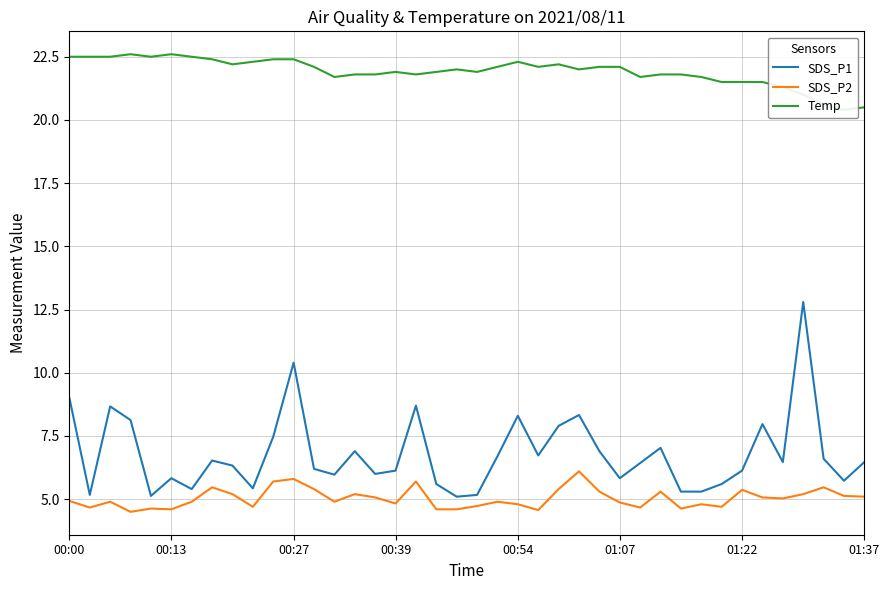

The SDS_P1 series shows 5.8 at 01:07. True or false?

True